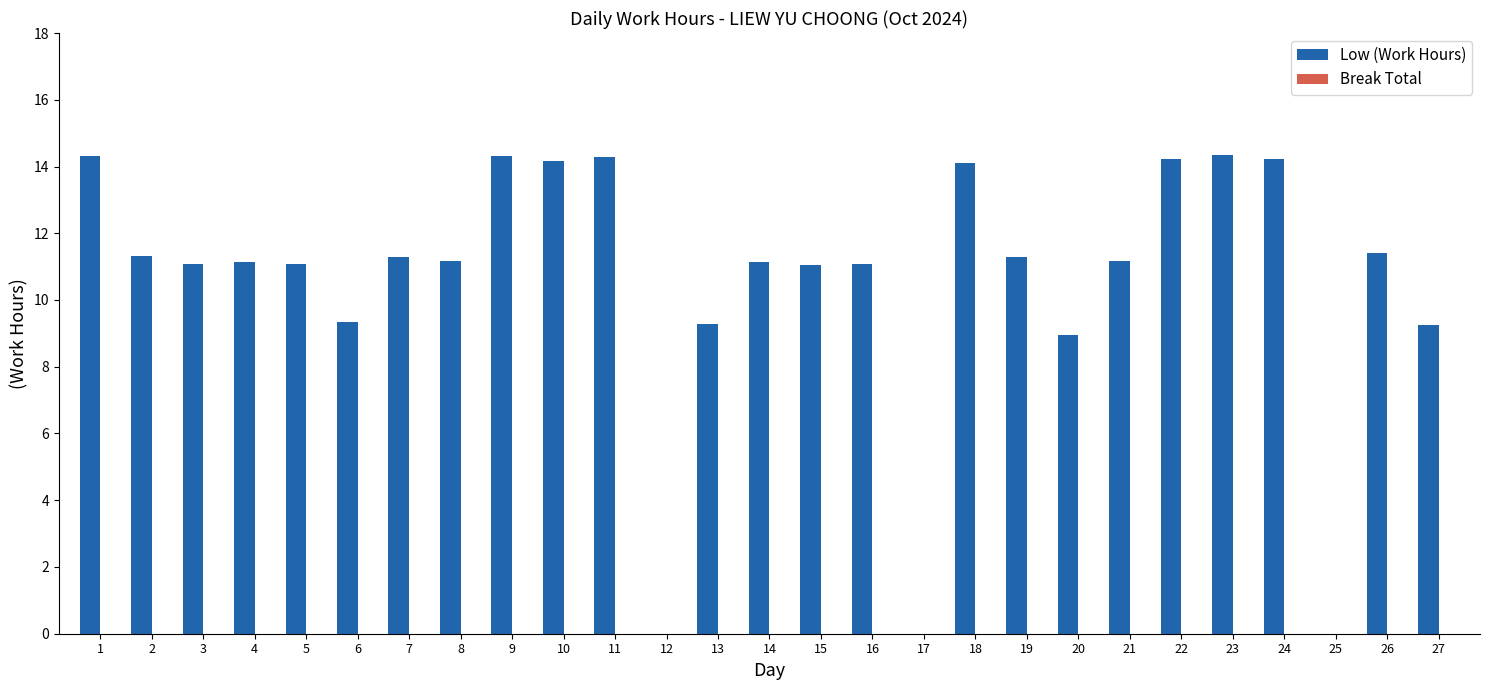

What is the maximum value shown in the chart?

14.3